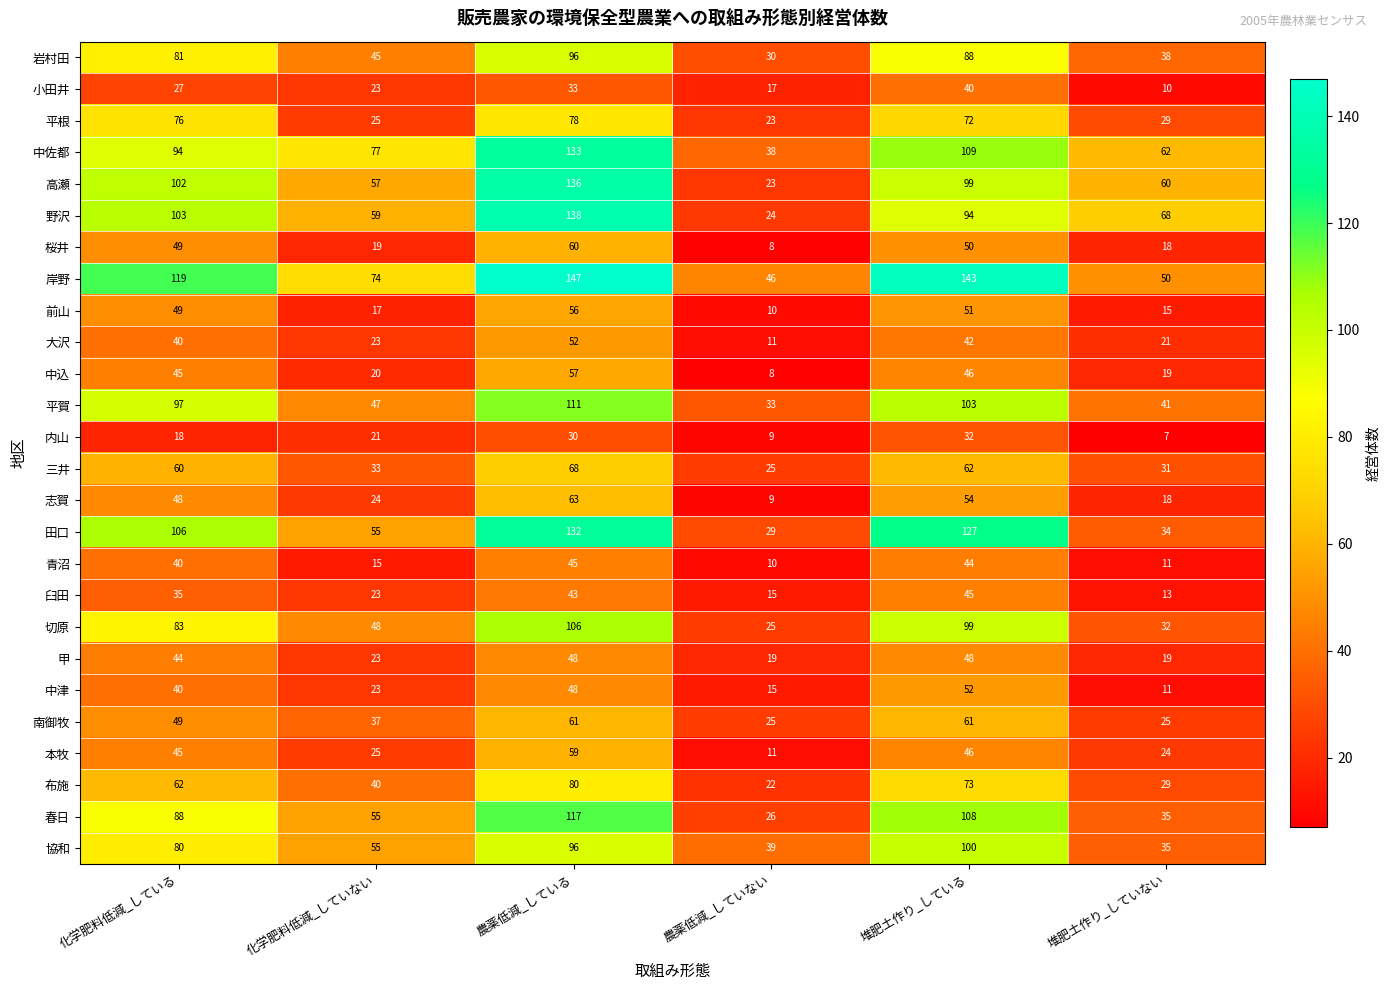

Which series has the largest range (max minus min)?

野沢